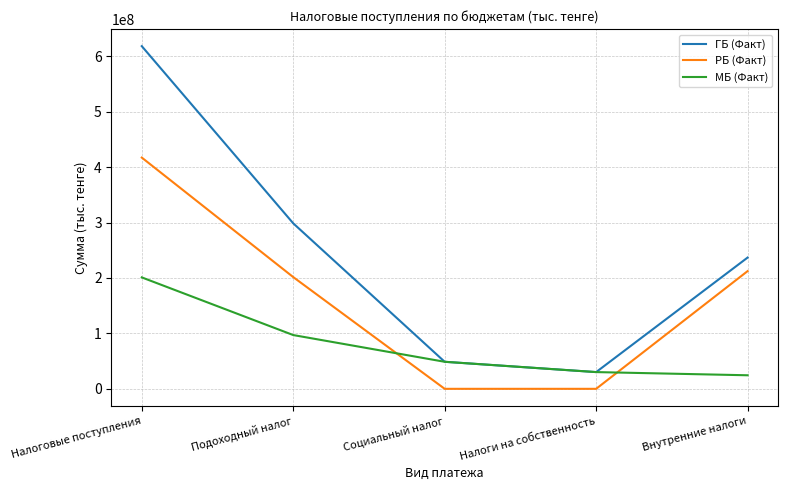

What is the maximum value for МБ (Факт)?

201027396